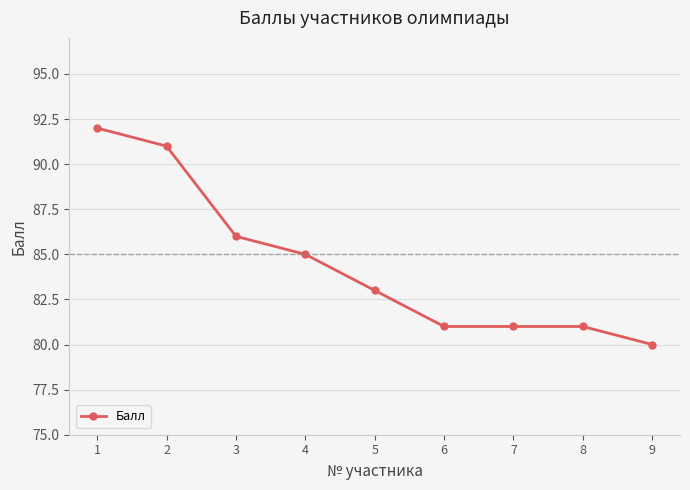

True or false: there are more than 1 points higher than both neighbors.

False